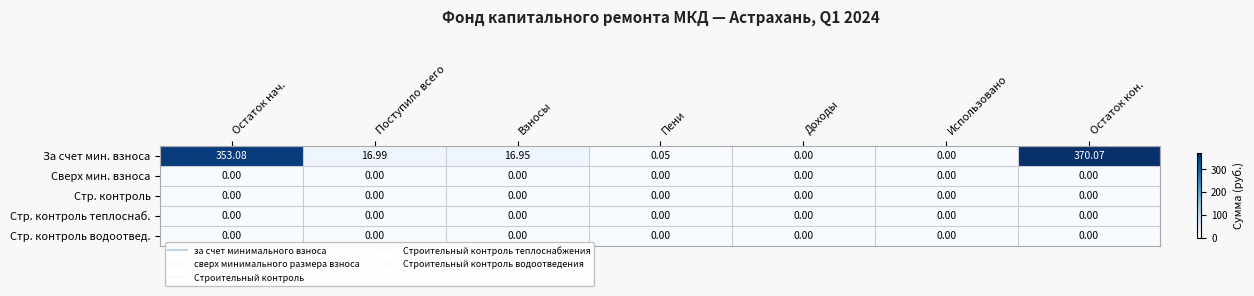

At which label is За счет мин. взноса closest to 185?

Поступило всего